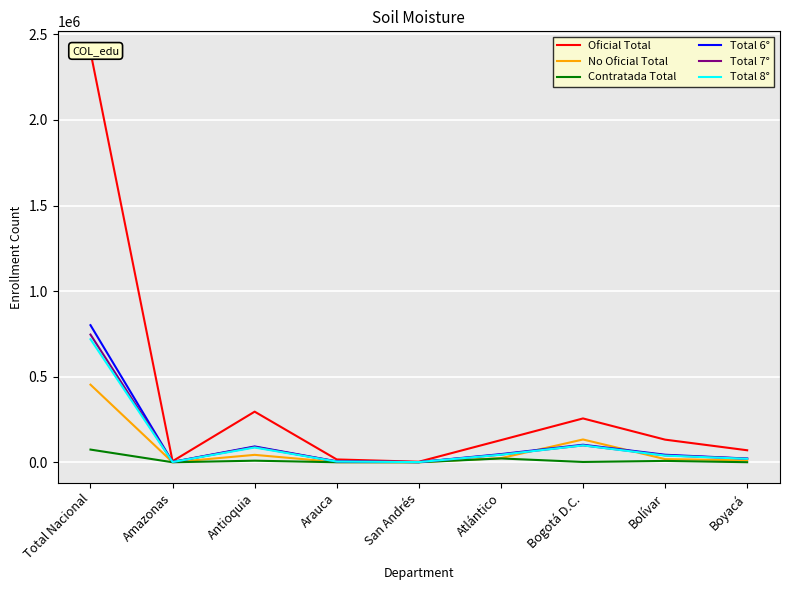

What is the sum of all Contratada Total values?

115374